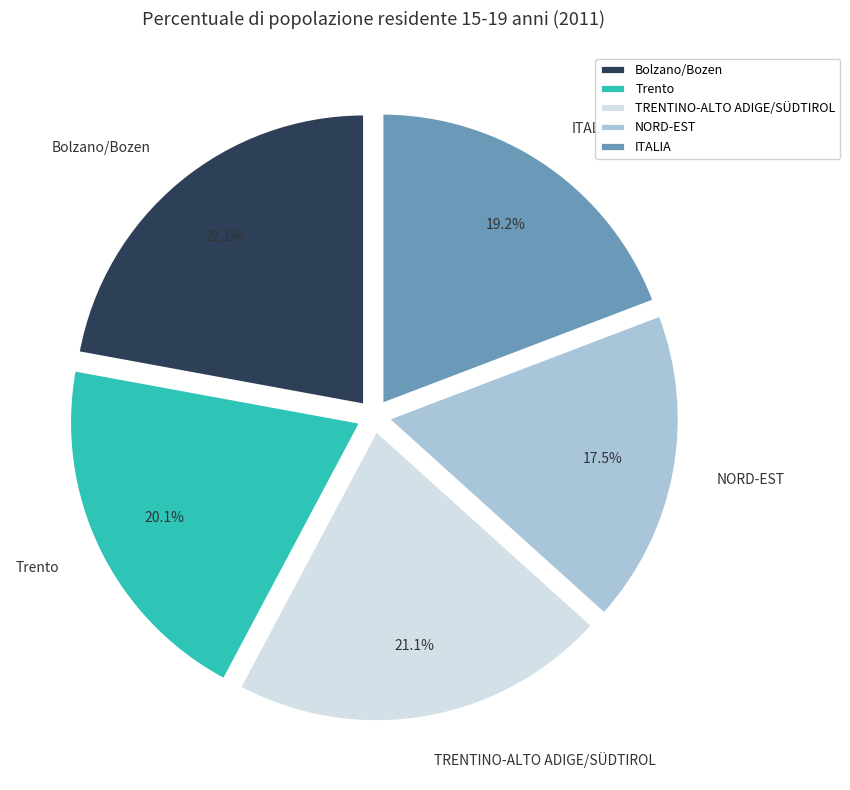

How many segments does this pie chart have?

5